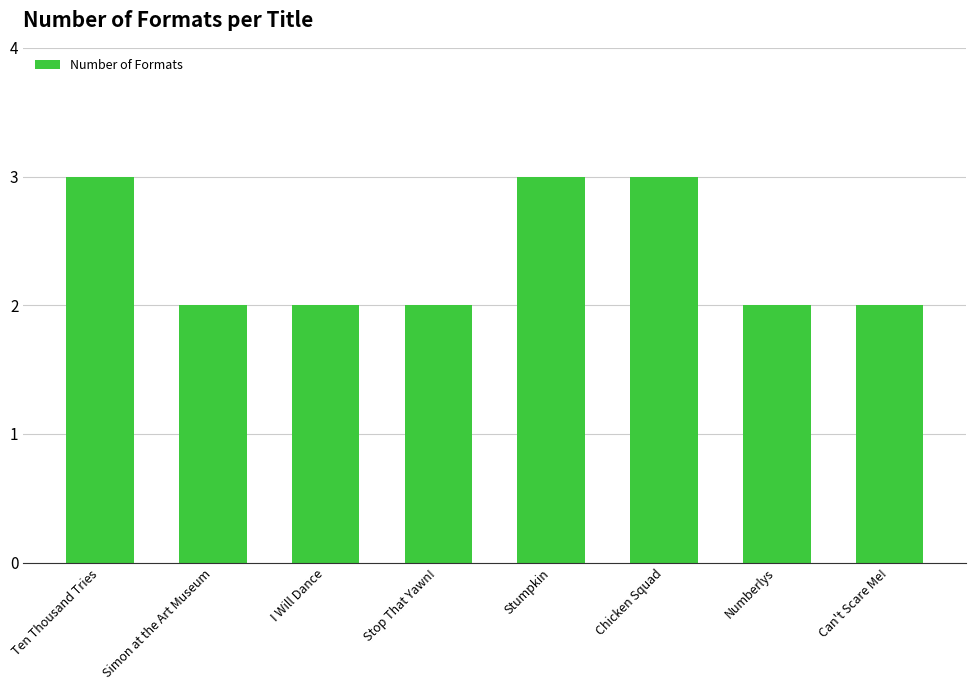

How many values are between 2 and 3?

8